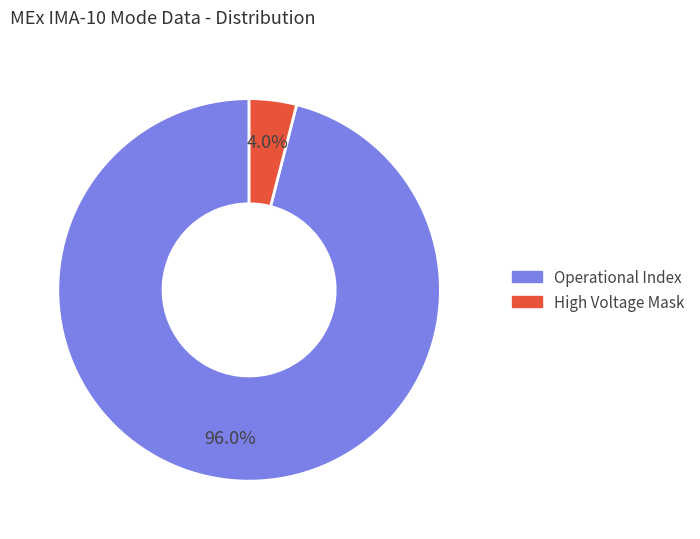

Is there any slice that represents more than half of the pie?

Yes